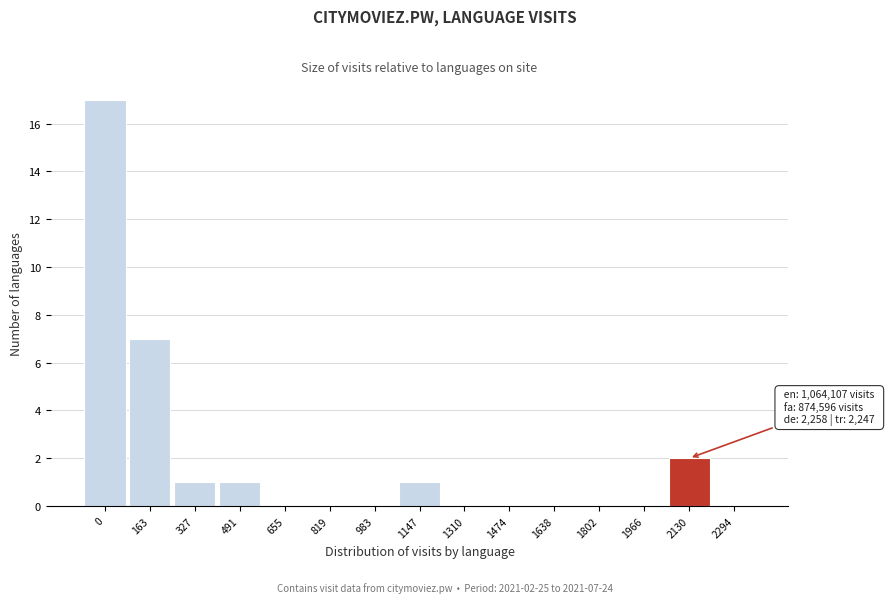

Reading left to right, list all the values displayed in this chart.

0=17	163=7	327=1	491=1	655=0	819=0	983=0	1147=1	1310=0	1474=0	1638=0	1802=0	1966=0	2130=2	2294=0